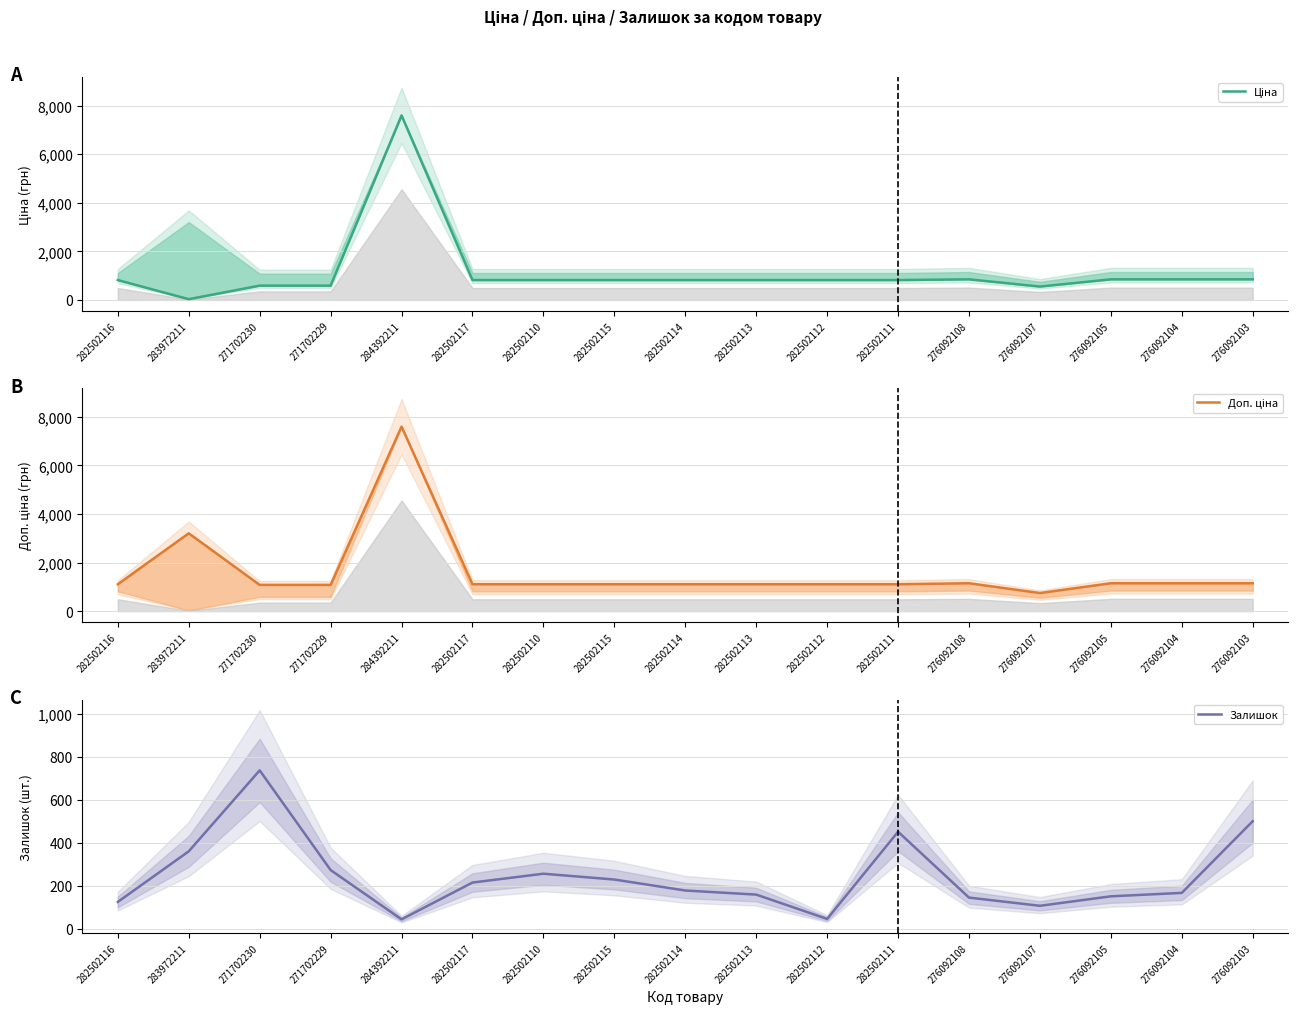

Is this an area chart (filled region under the line)?

No